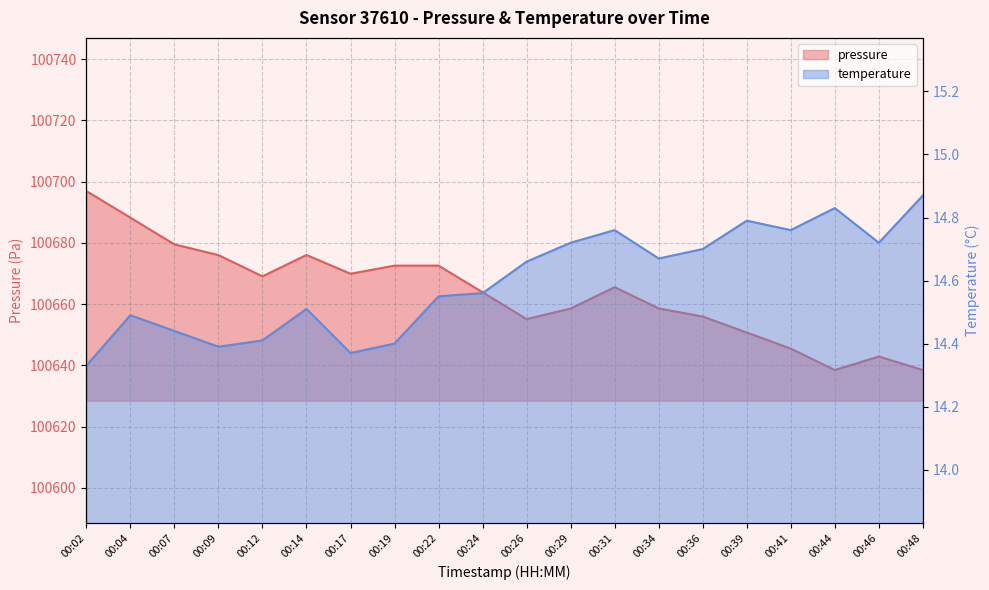

True or false: pressure and temperature cross at least once.

False